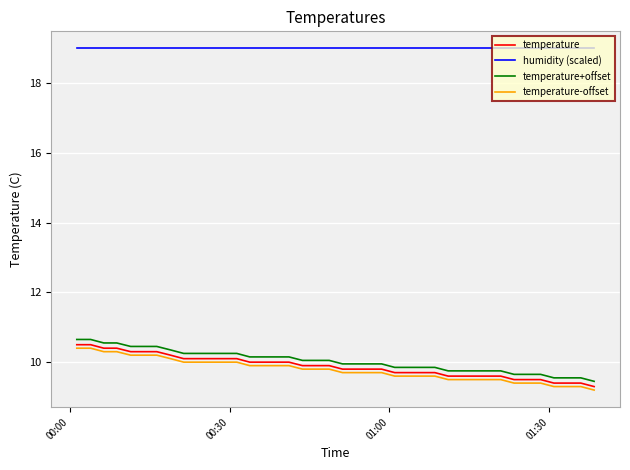

Which series has the largest total across all categories?

humidity (scaled)